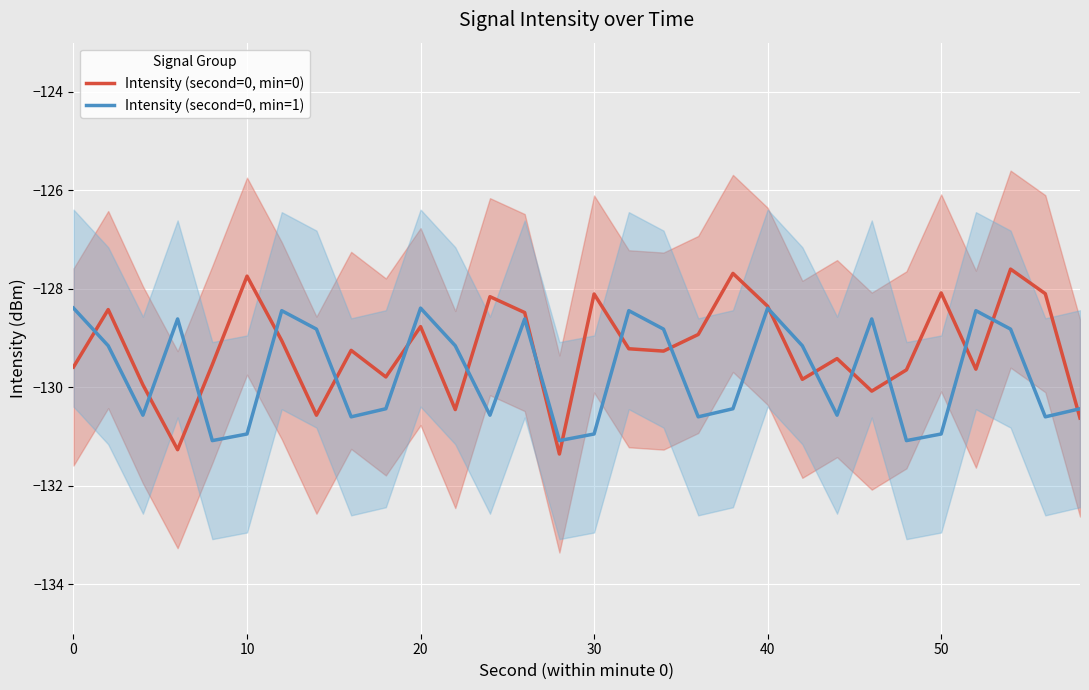

Is the value of Intensity (second=0, min=1) at 10 greater than the value of Intensity (second=0, min=0) at 20?

No